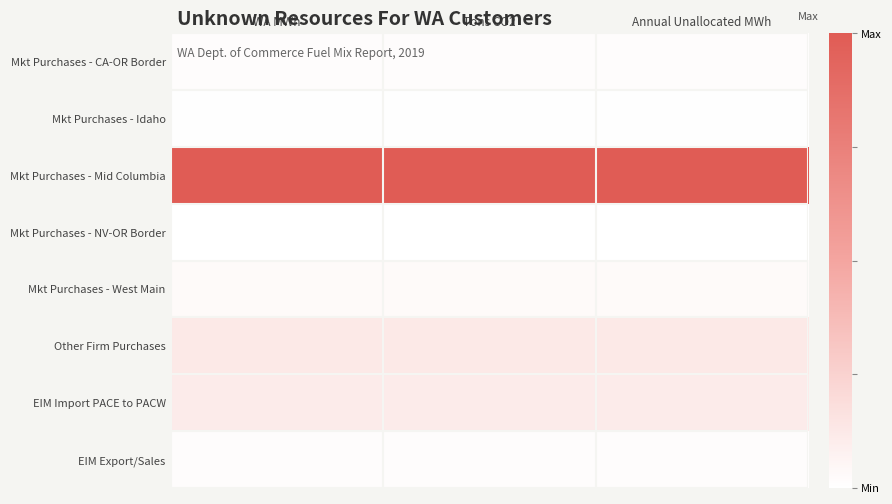

At how many categories does at least one series exceed 0?

3